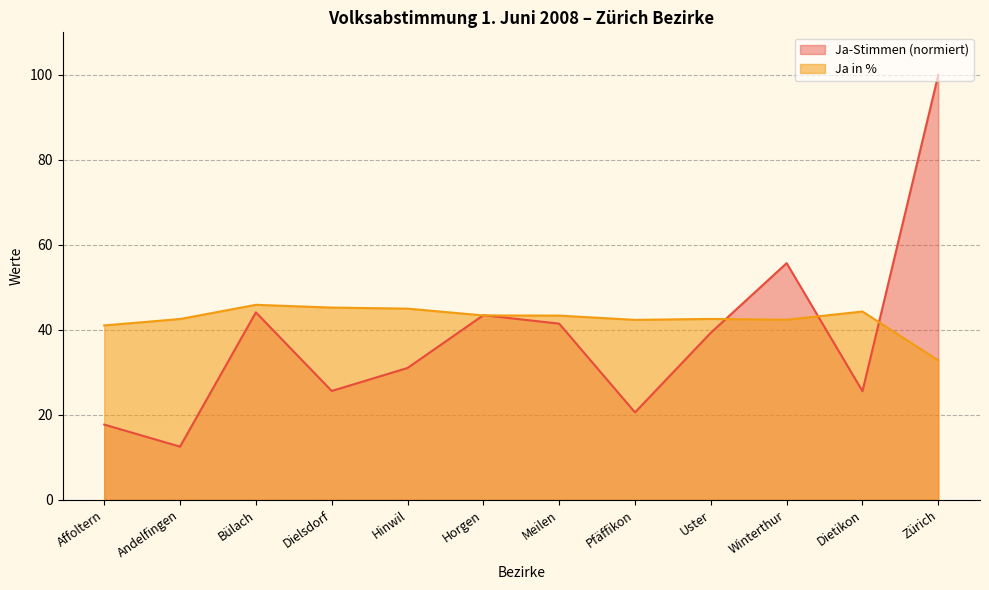

Count the number of data series in this chart.

2